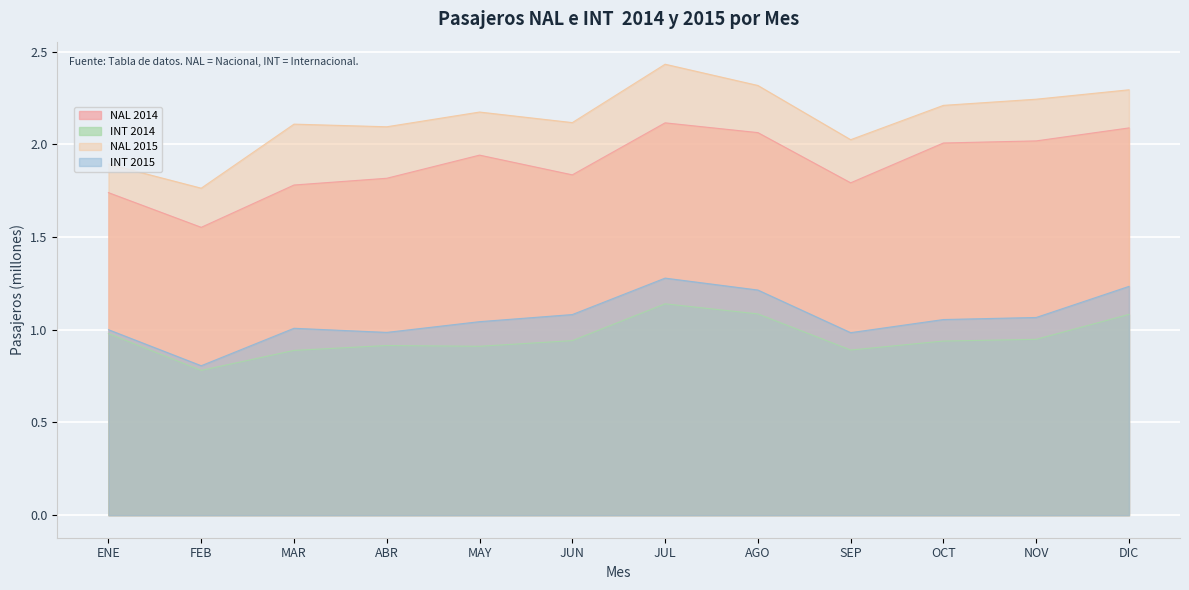

Reading left to right, extract all data points from this chart.

NAL 2014: 1.7	1.6	1.8	1.8	1.9	1.8	2.1	2.1	1.8	2.0	2.0	2.1
INT 2014: 1.0	0.8	0.9	0.9	0.9	0.9	1.1	1.1	0.9	0.9	0.9	1.1
NAL 2015: 1.9	1.8	2.1	2.1	2.2	2.1	2.4	2.3	2.0	2.2	2.2	2.3
INT 2015: 1.0	0.8	1.0	1.0	1.0	1.1	1.3	1.2	1.0	1.1	1.1	1.2